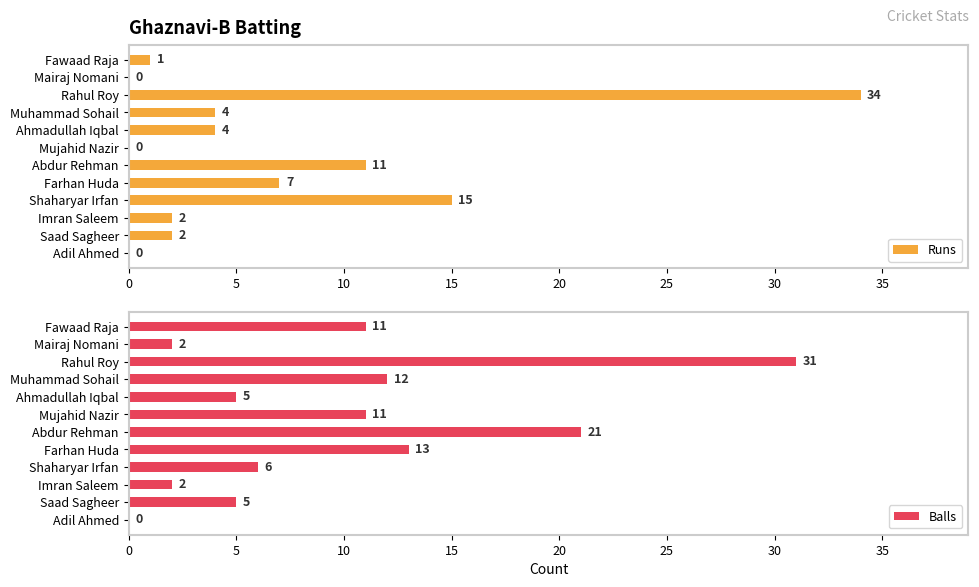

The value of Balls at Adil Ahmed is 19. True or false?

False